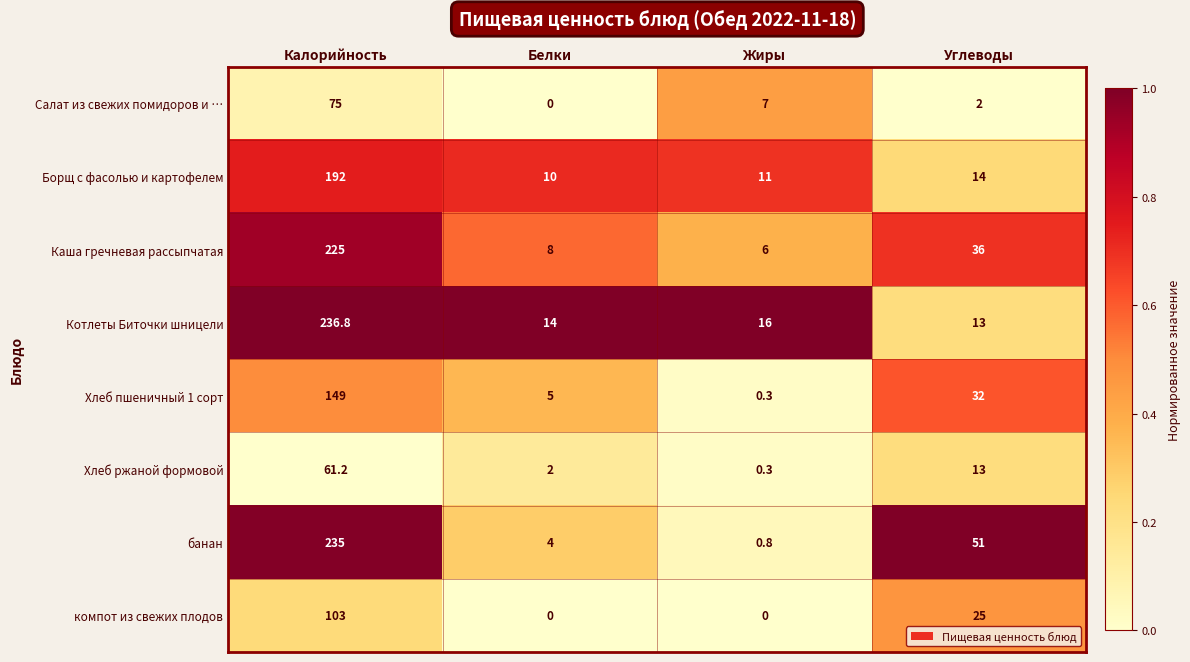

The Каша гречневая рассыпчатая series shows 6.0 at Жиры. True or false?

True